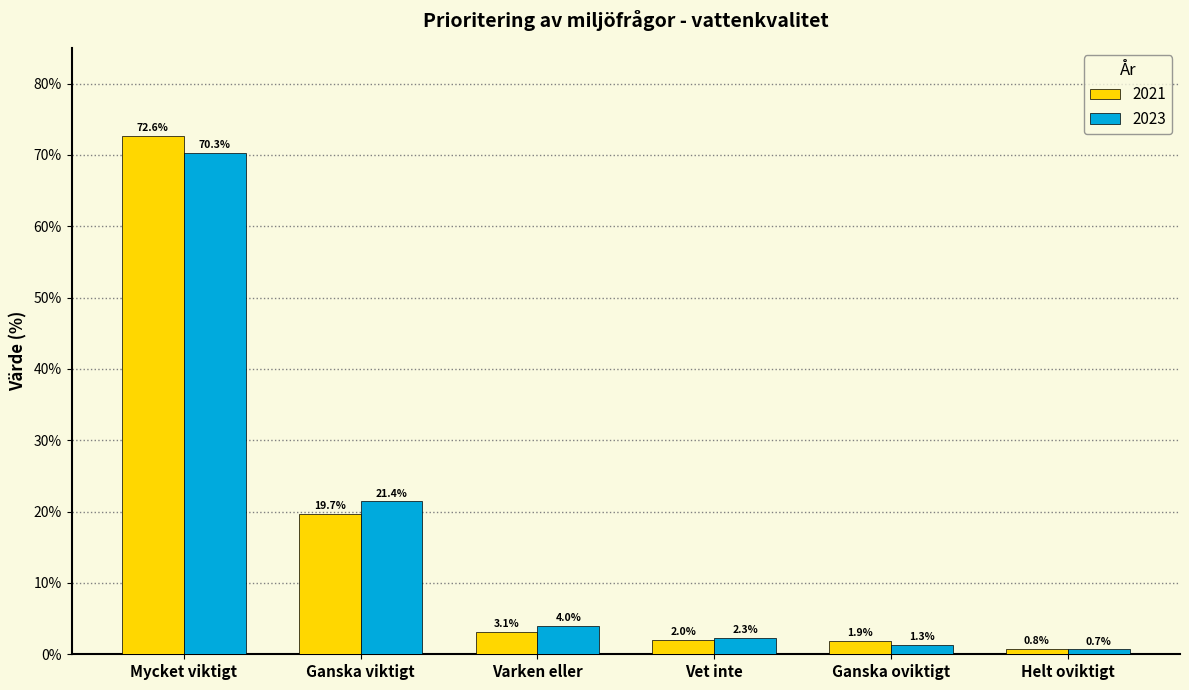

What is the total value across all series at Ganska oviktigt?

3.2